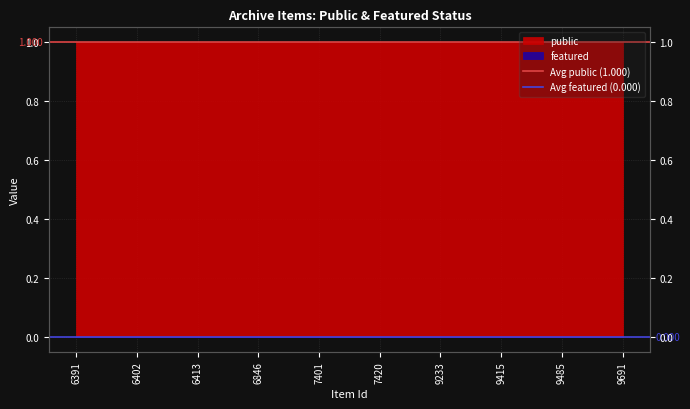

Between 6402 and 6391, which is larger?

6402